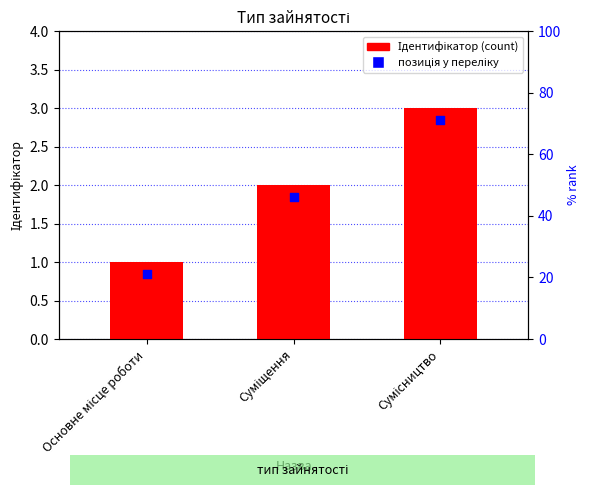

What is the change in value from Суміщення to Сумісництво?

+1